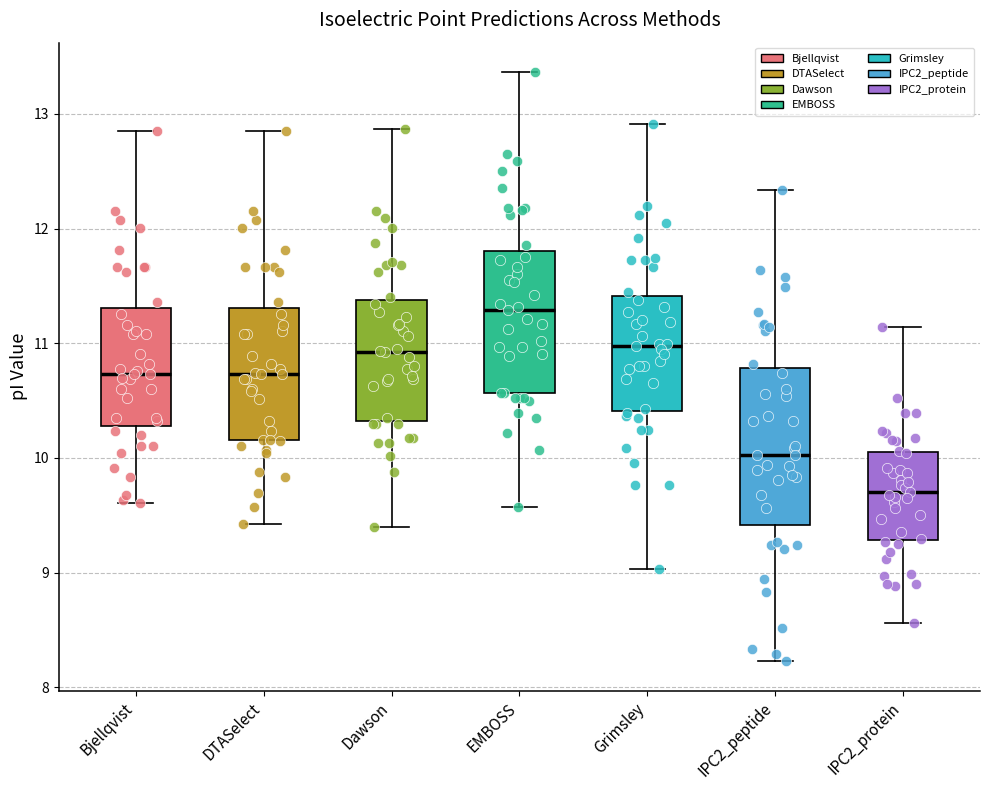

Reading left to right, read every box against the y-axis: the position of its median line, the range the box covers, and the ends of its whiskers. The values are not printed on the chart, so give them approximately, as read against the axis.

Bjellqvist: median 10.7, box 10.3 to 11.3, whiskers 9.6 to 12.9
DTASelect: median 10.7, box 10.2 to 11.3, whiskers 9.4 to 12.9
Dawson: median 10.9, box 10.3 to 11.4, whiskers 9.4 to 12.9
EMBOSS: median 11.3, box 10.6 to 11.8, whiskers 9.6 to 13.4
Grimsley: median 11.0, box 10.4 to 11.4, whiskers 9.0 to 12.9
IPC2_peptide: median 10.0, box 9.4 to 10.8, whiskers 8.2 to 12.3
IPC2_protein: median 9.7, box 9.3 to 10.1, whiskers 8.6 to 11.1